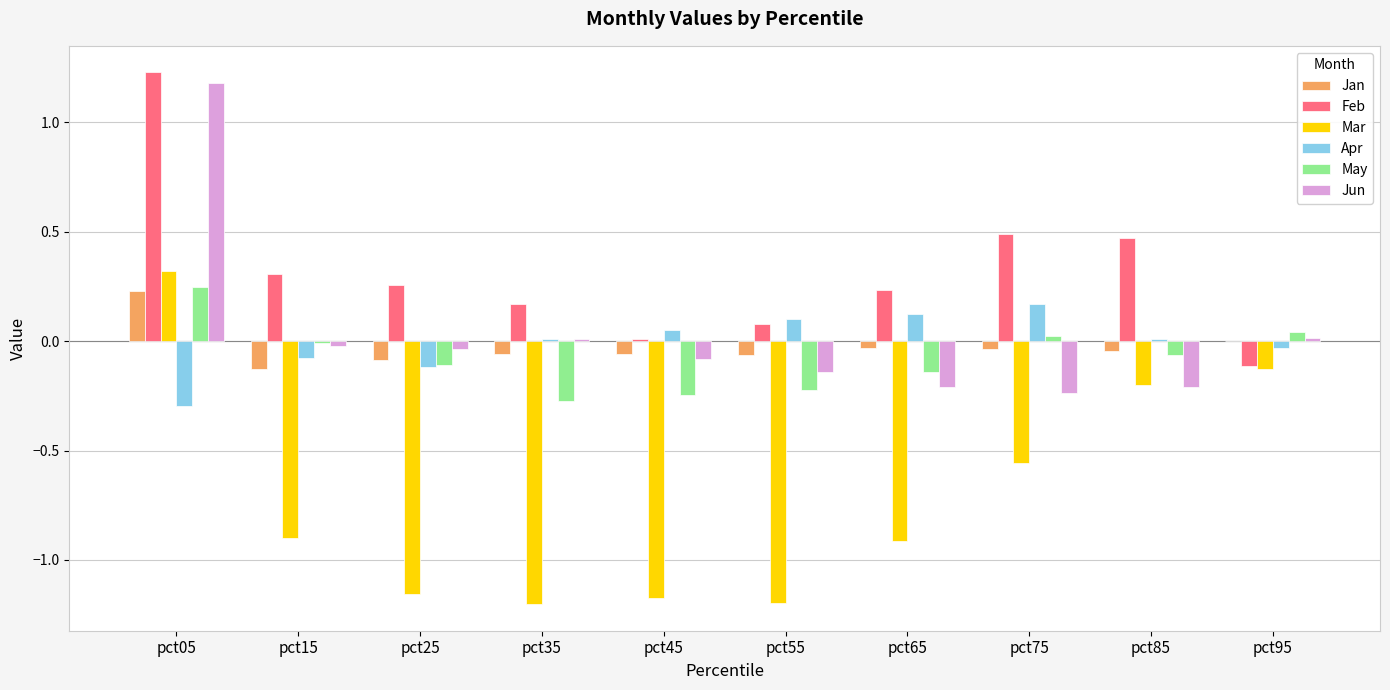

What are all the series names shown in the legend?

Jan, Feb, Mar, Apr, May, Jun